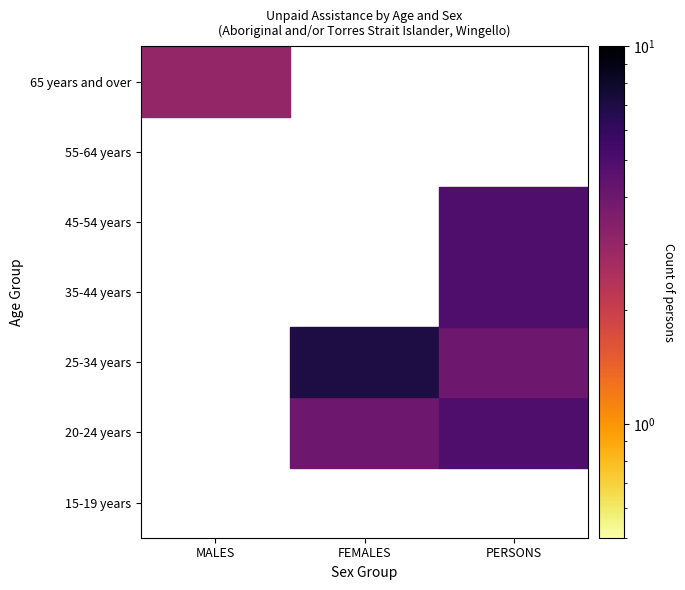

Is it true that MALES equals 0 at 20-24 years?

True